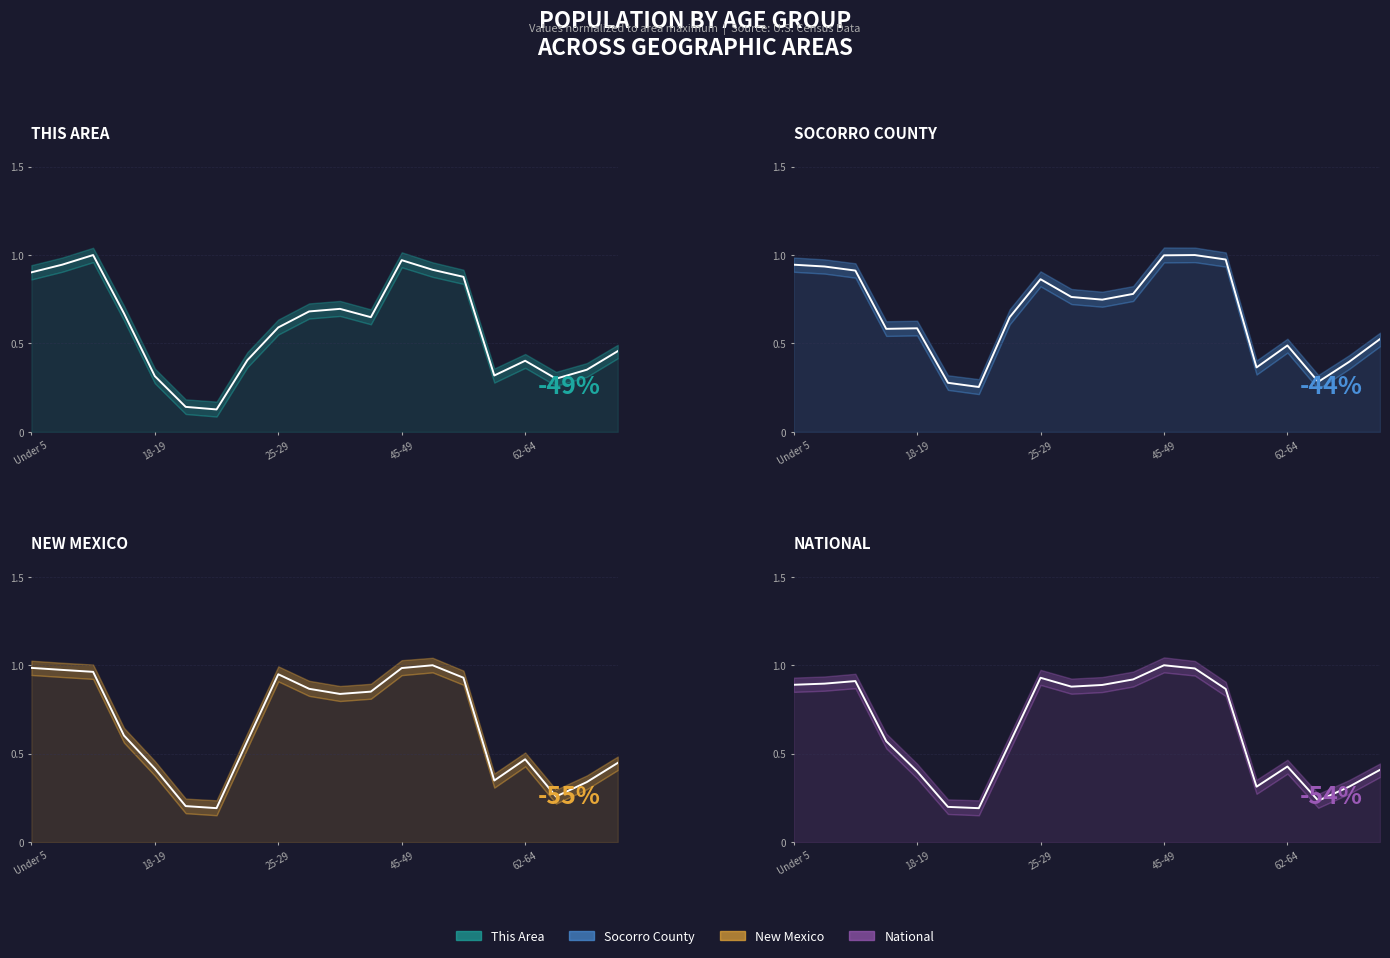

Which has a higher value, 17 or 11?

11